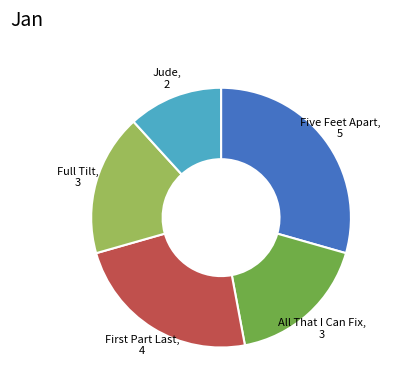

Approximately how many times larger is the value at Jude compared to All That I Can Fix?

0.7